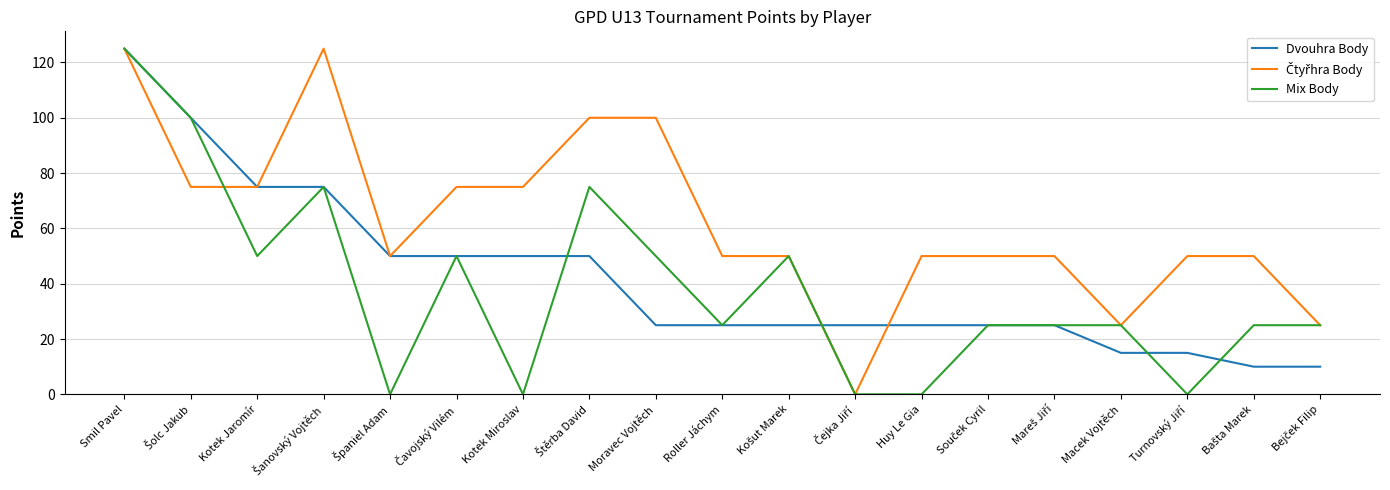

What is the difference between the second highest and second lowest values in the Dvouhra Body series?

90